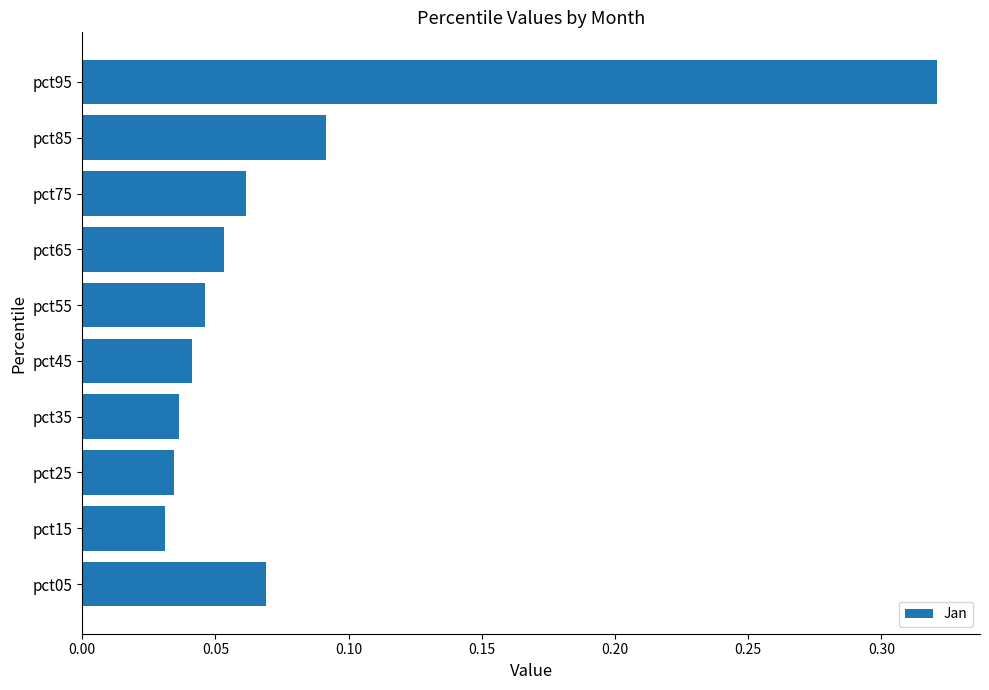

How many values are between 0 and 1?

10